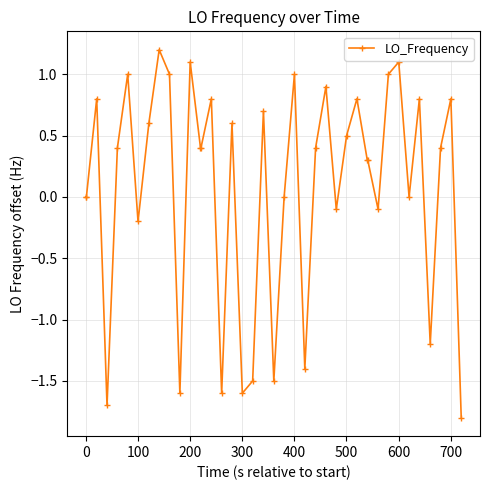

What is the minimum value shown in the chart?

-1.8